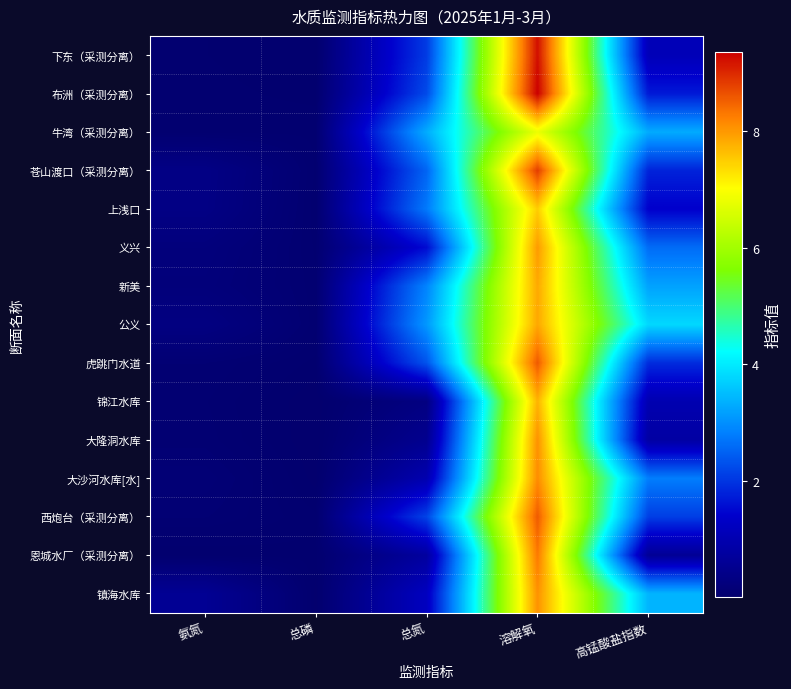

List the series in order of their peak value, highest first.

布洲（采测分离）, 下东（采测分离）, 苍山渡口（采测分离）, 虎跳门水道, 西炮台（采测分离）, 恩城水厂（采测分离）, 大沙河水库[水], 大隆洞水库, 镇海水库, 义兴, 公义, 新美, 锦江水库, 上浅口, 牛湾（采测分离）